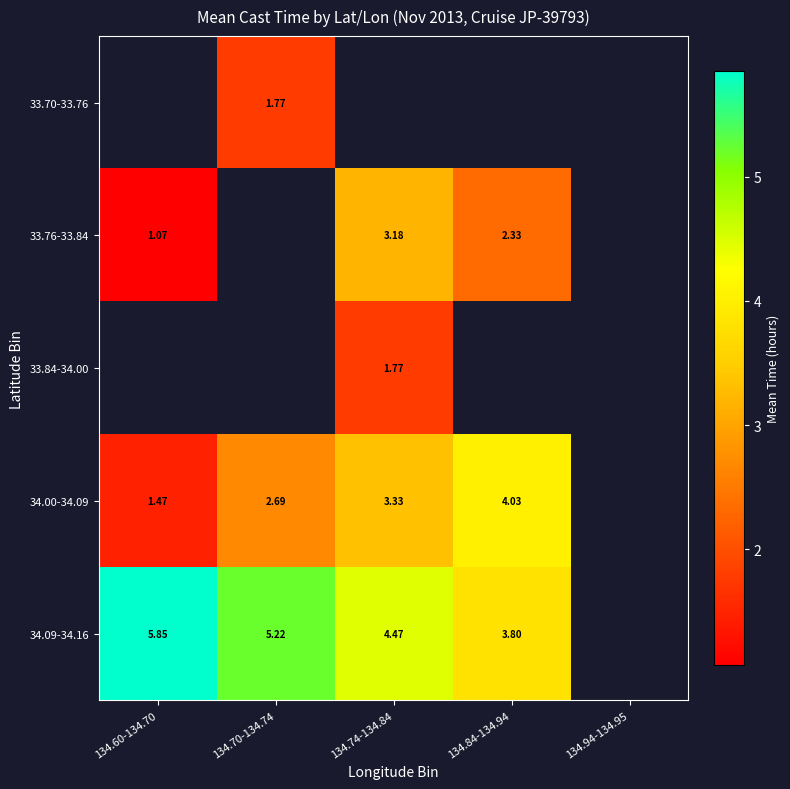

How many data points in 34.00-34.09 are less than 3?

2